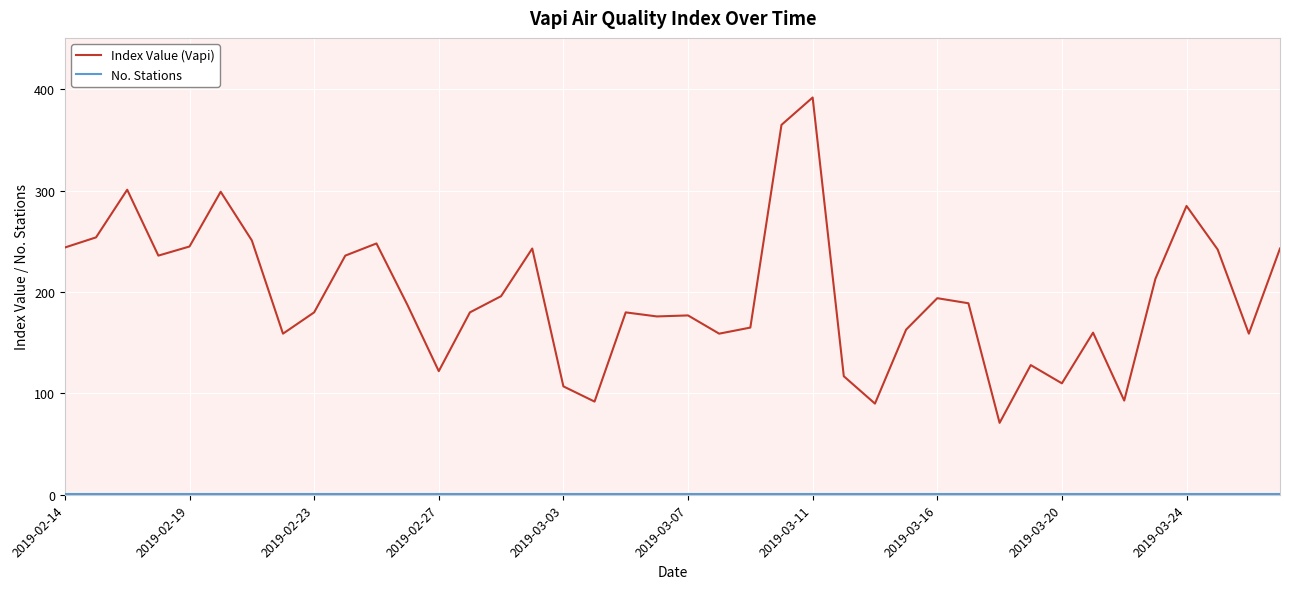

What is the maximum value shown in the chart?

392